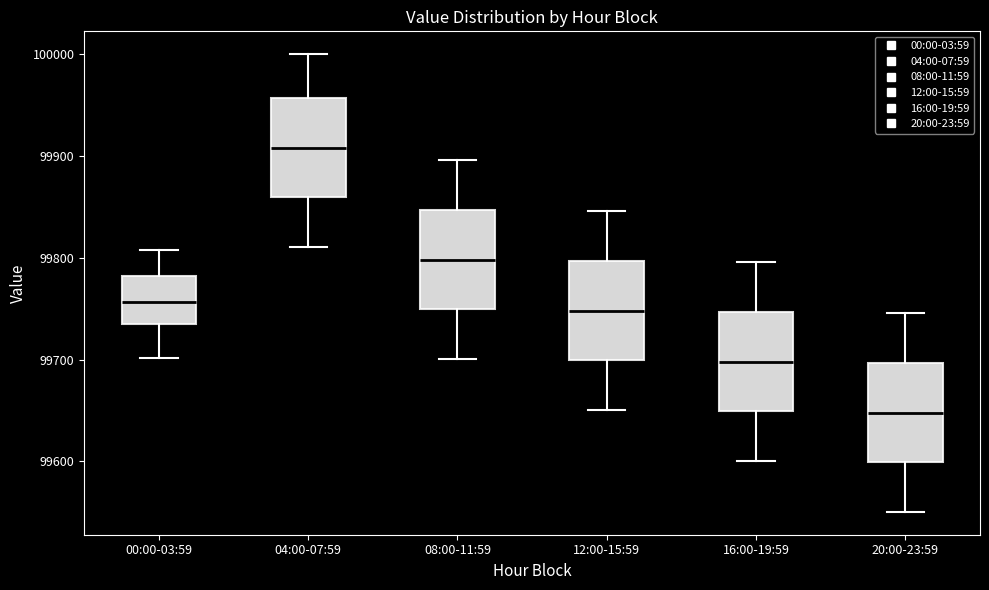

Which box has the lowest median line?

20:00-23:59